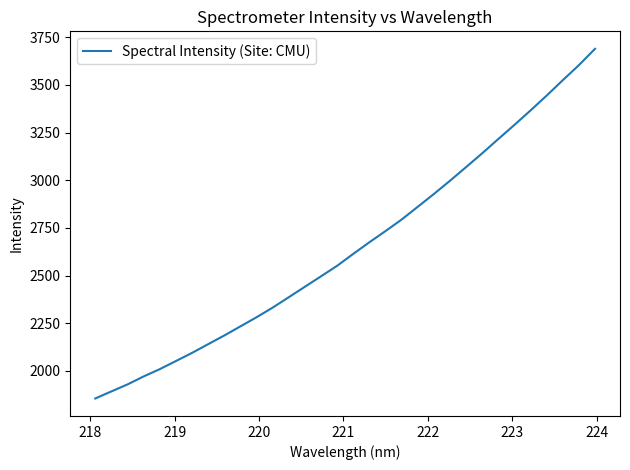

What is the minimum value shown in the chart?

1855.6